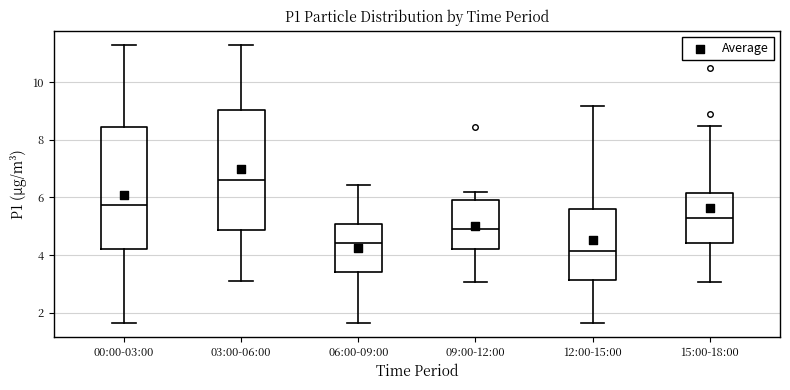

Where is the upper edge of the box for 09:00-12:00 on the y-axis? The values are not printed on the chart, so give them approximately, as read against the axis.

5.8